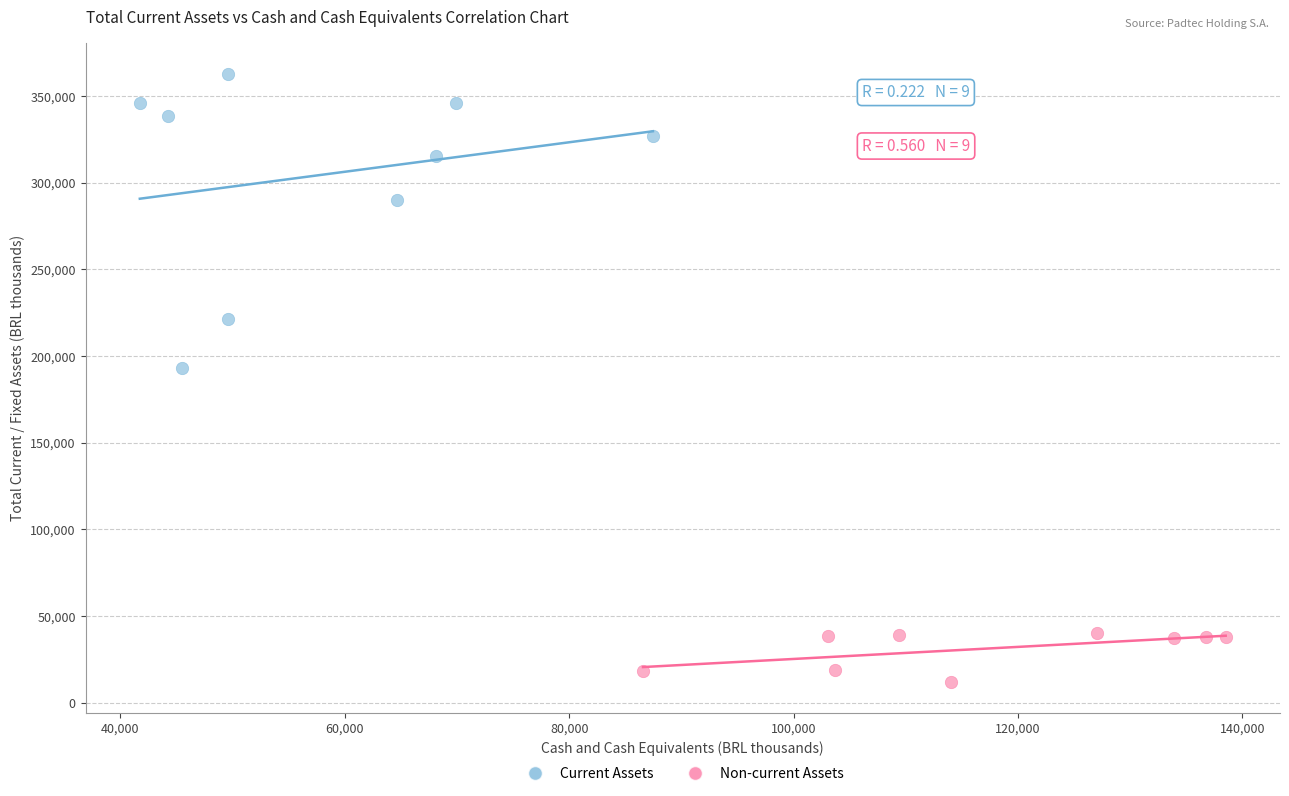

Which series contains the highest Y value?

Current Assets